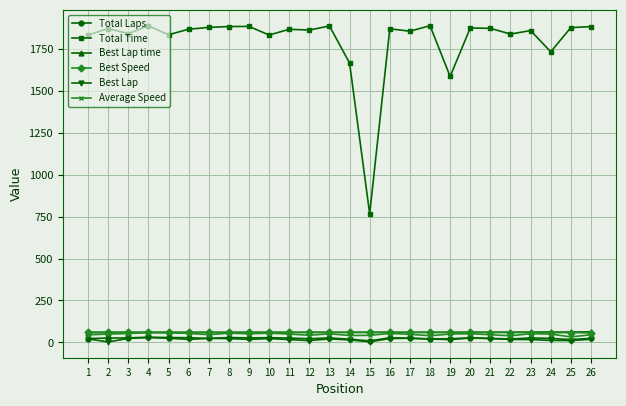

True or false: Total Time has more than 2 interior local peaks.

True